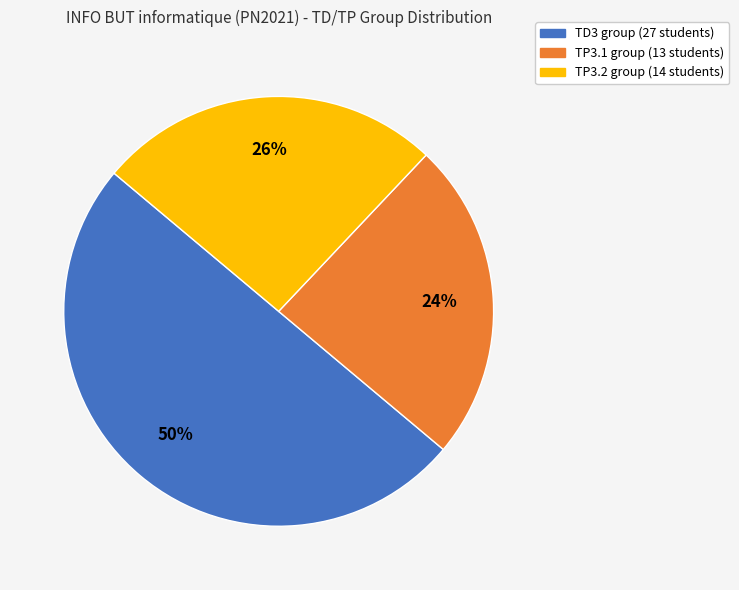

Count the number of slices in the pie.

3